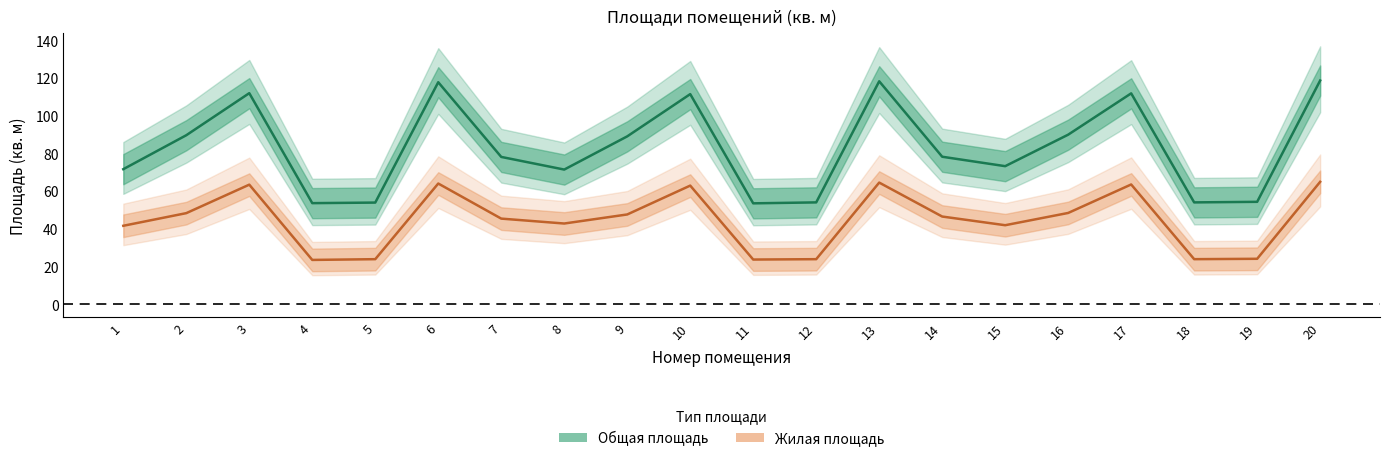

At which label does Общая площадь first exceed 78?

2